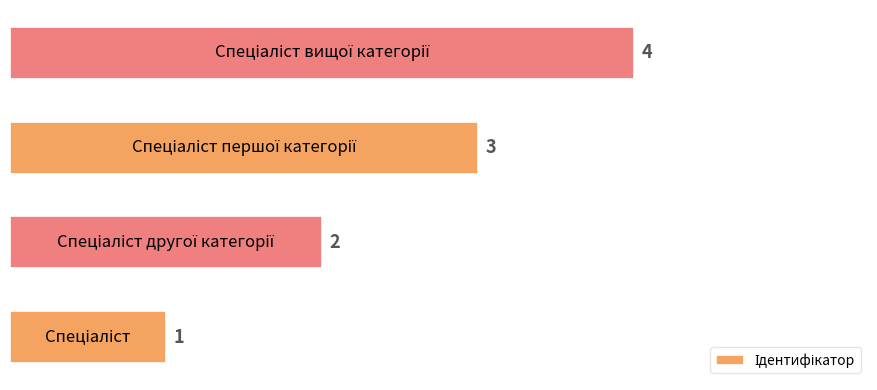

What is the difference between the maximum and minimum values?

3